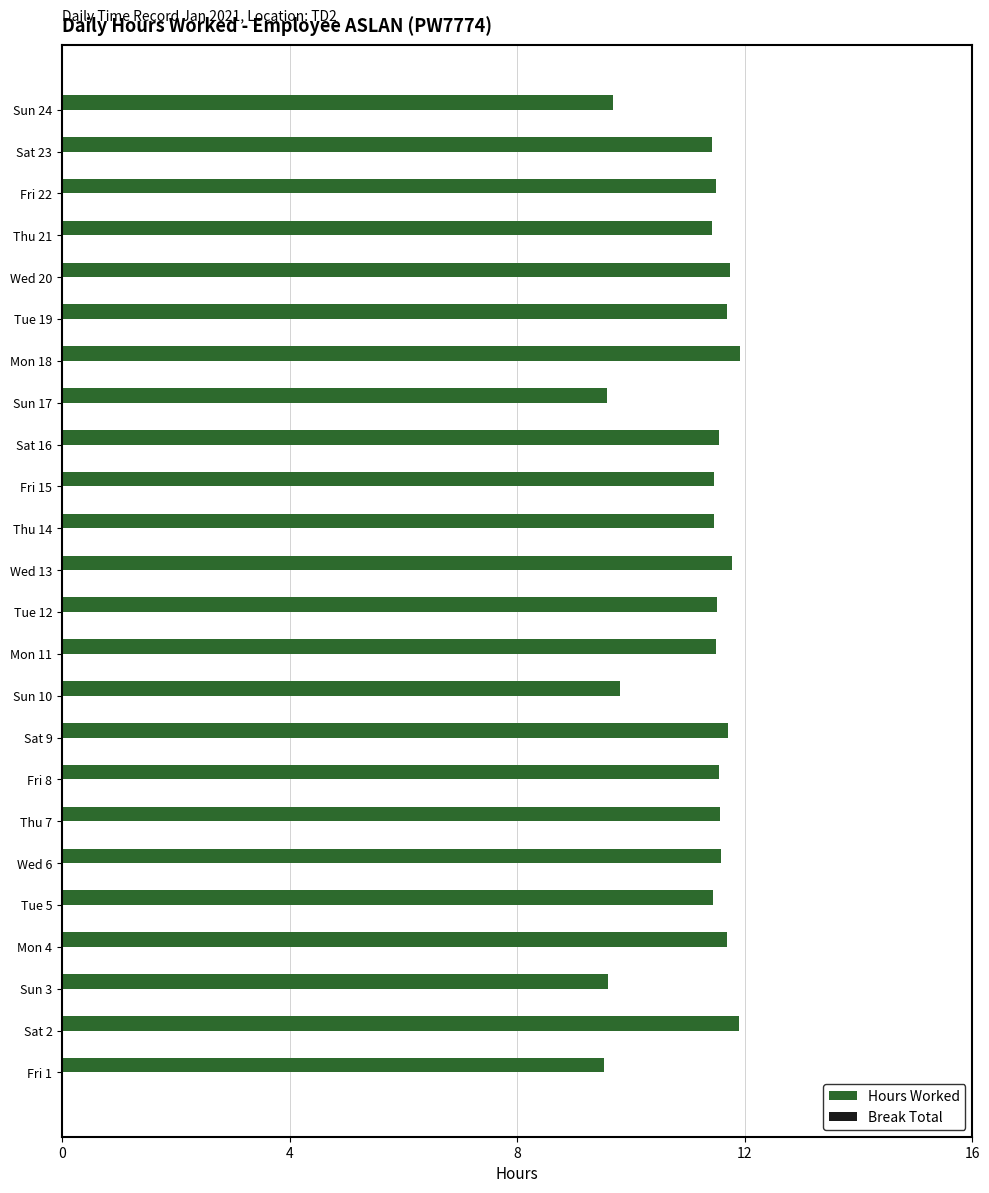

Between Sun 24 and Sat 2, which is larger?

Sat 2